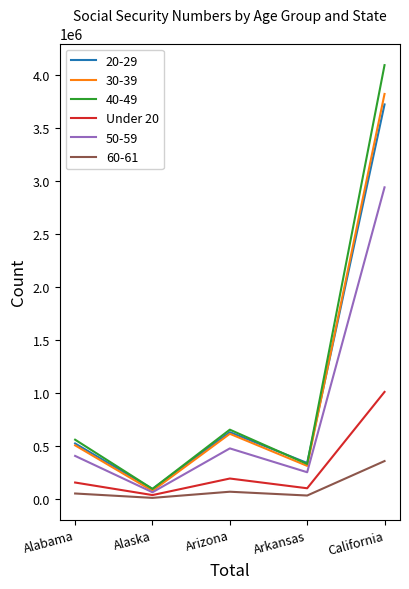

List the labels in order of 30-39 value, largest first.

California, Arizona, Alabama, Arkansas, Alaska